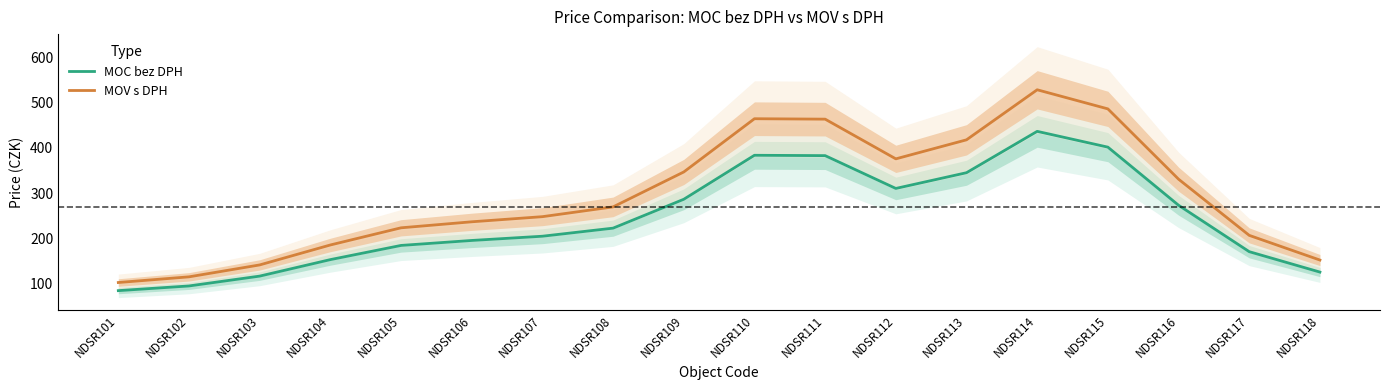

What is the minimum value for MOC bez DPH?

85.3